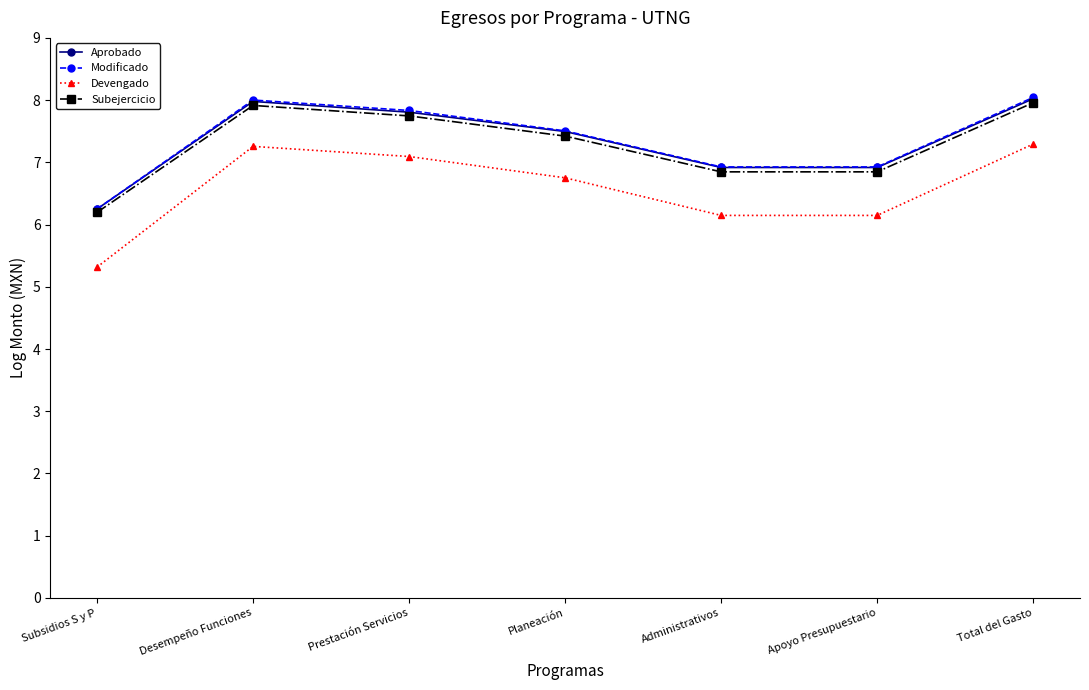

Which category has the lowest value in the Subejercicio series?

Subsidios S y P